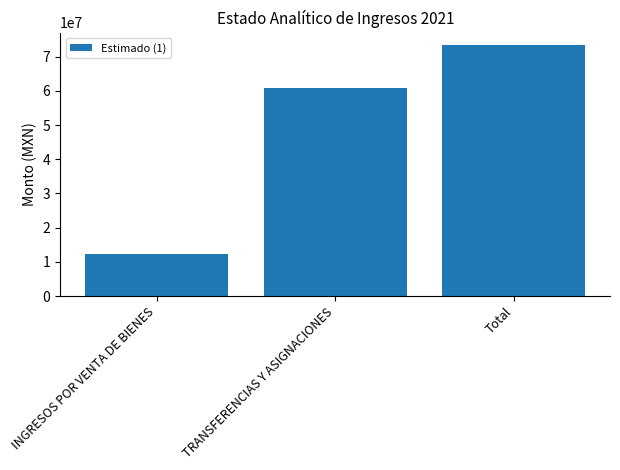

Rank the categories by value from lowest to highest.

INGRESOS POR VENTA DE BIENES, TRANSFERENCIAS Y ASIGNACIONES, Total